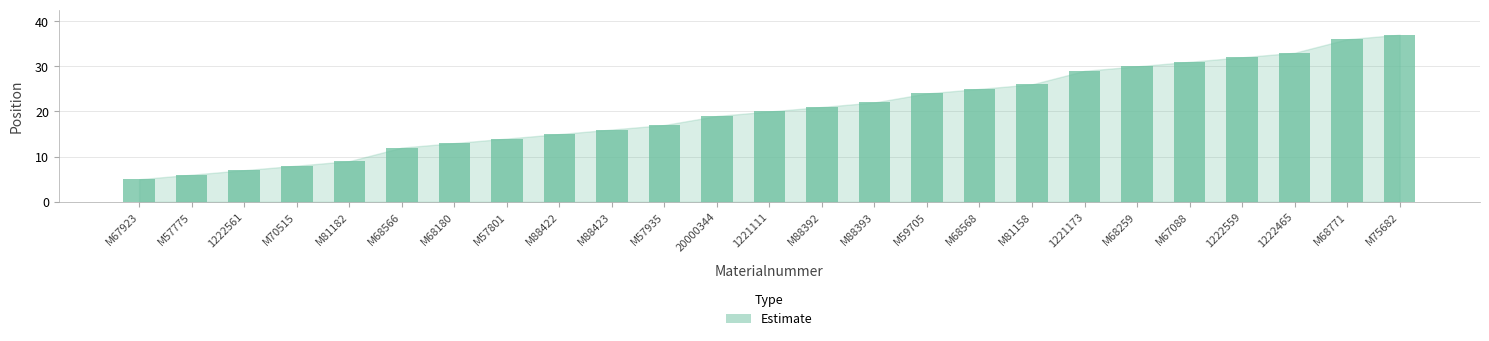

Does the chart contain any negative values?

No